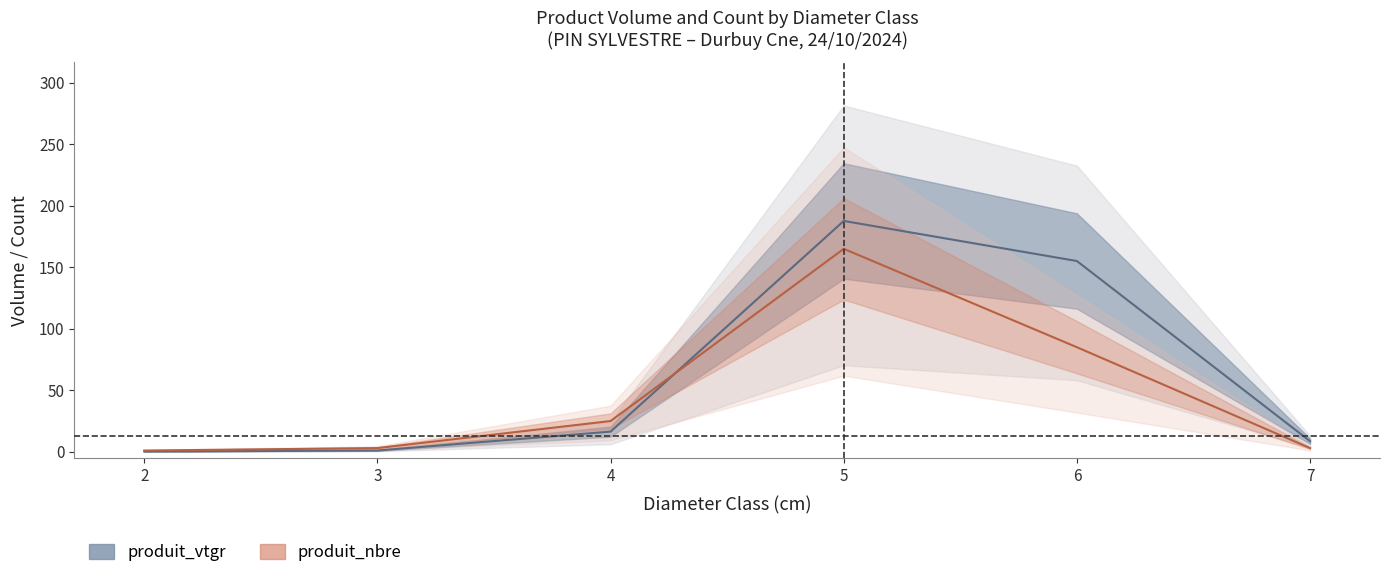

At which label is produit_nbre closest to 83?

6